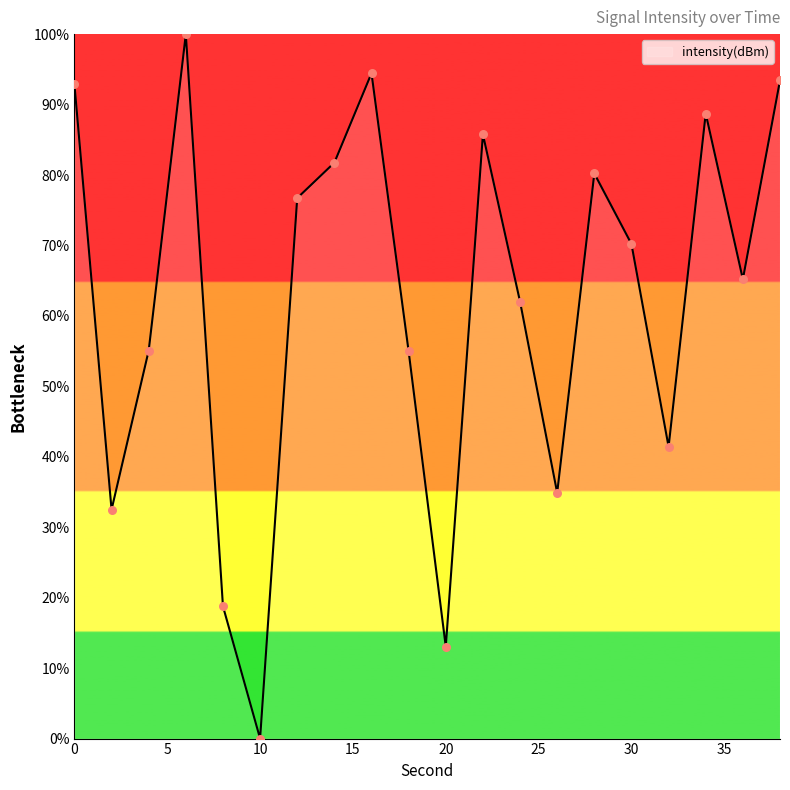

What is the difference between the maximum and minimum values?

100.0